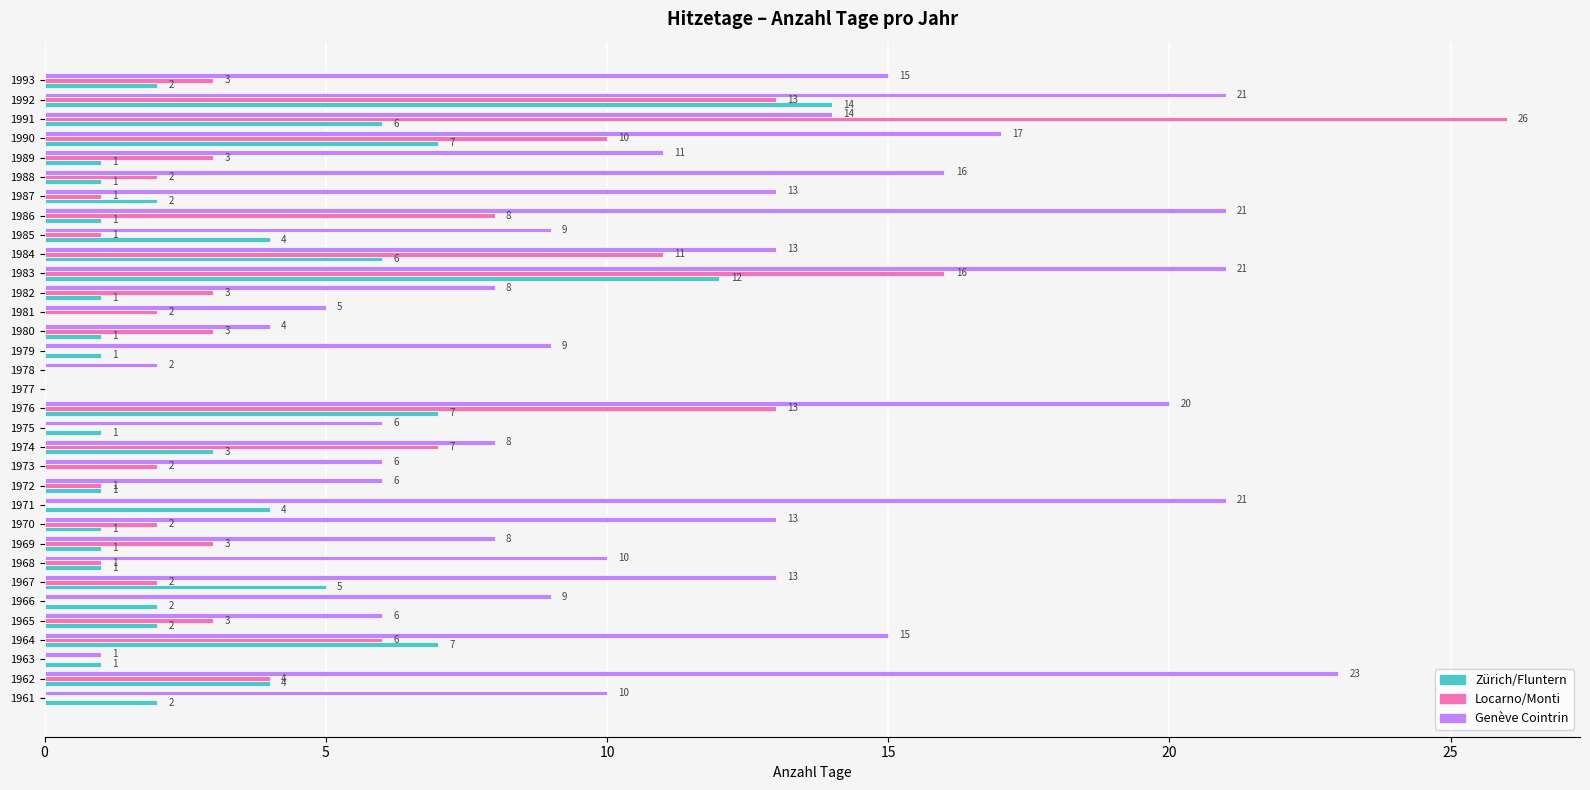

At which category is the sum across all series the highest?

1983